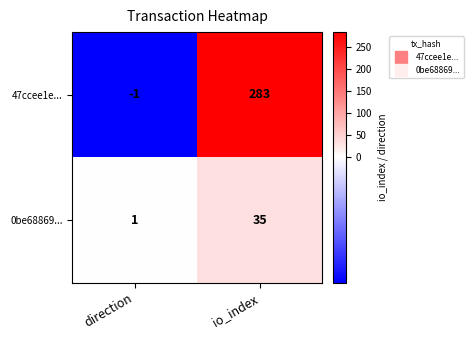

The value of 47ccee1e... at direction is -1. True or false?

True